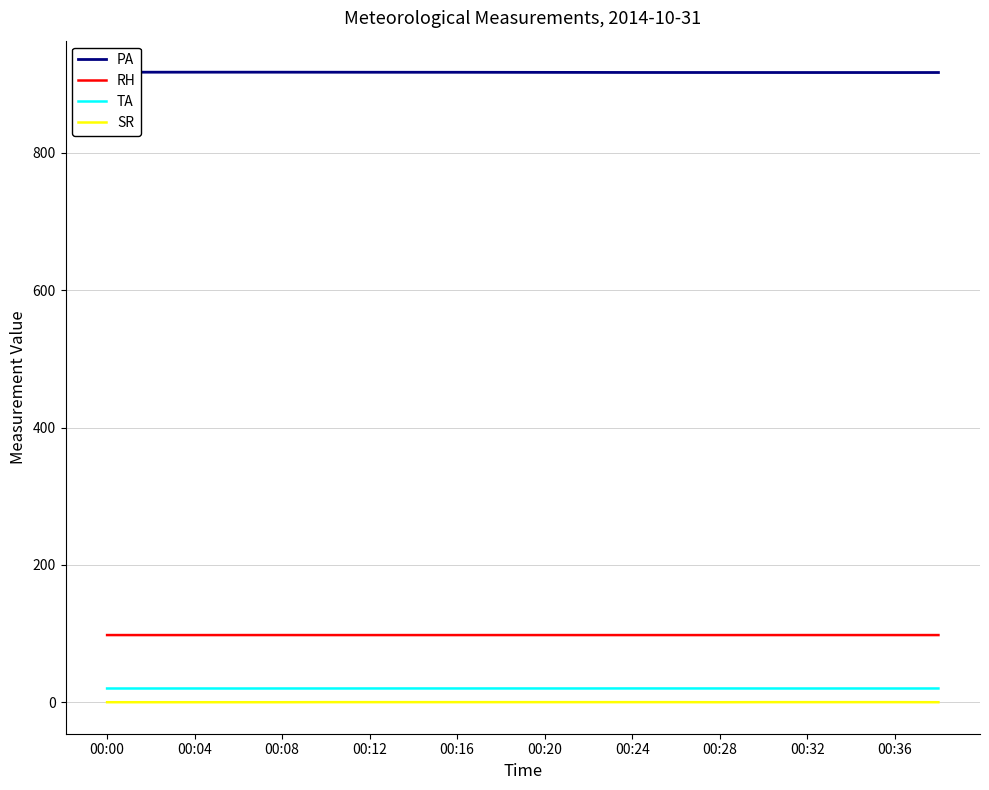

How many series are shown in this chart?

4